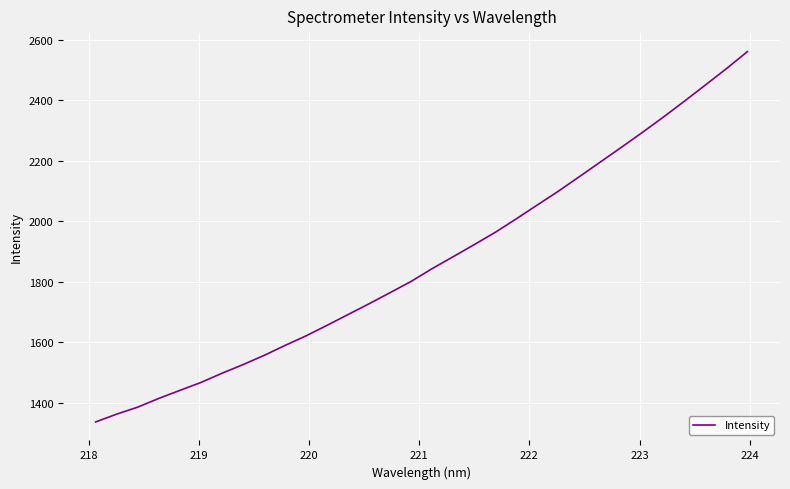

What is the smallest value displayed?

1336.1